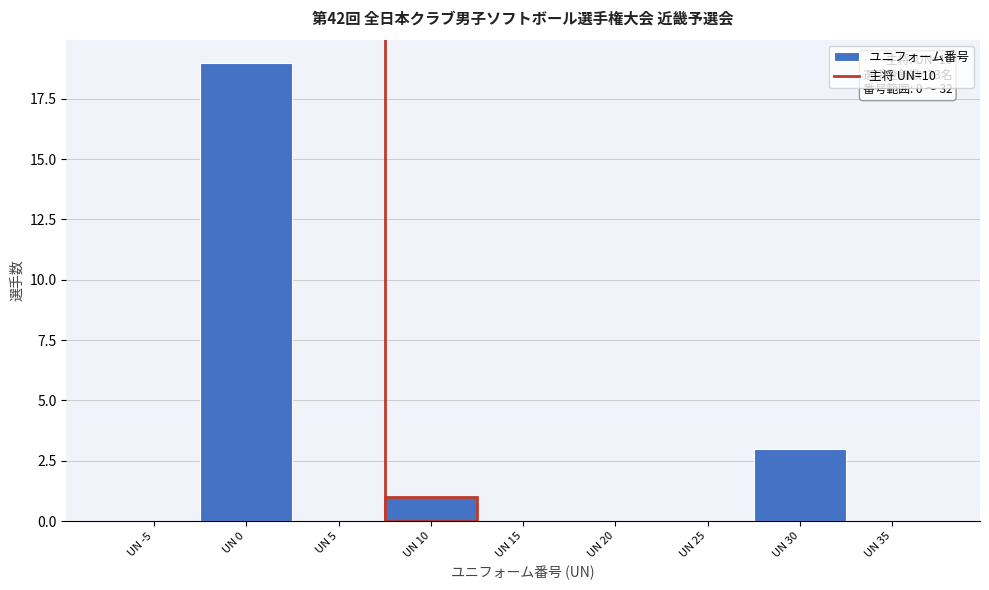

Reading left to right, extract all data points from this chart.

UN -5=0	UN 0=19	UN 5=0	UN 10=1	UN 15=0	UN 20=0	UN 25=0	UN 30=3	UN 35=0